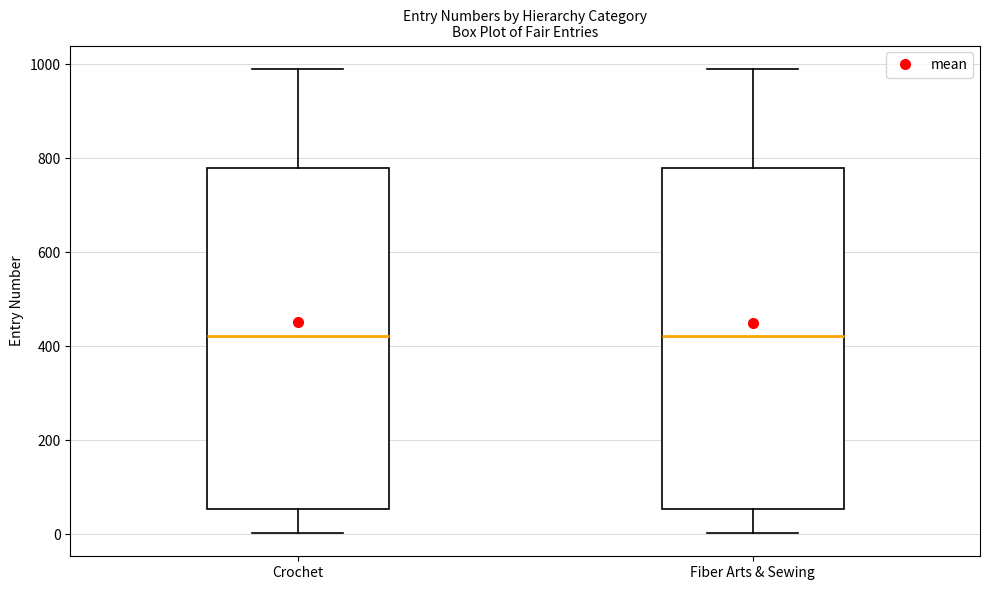

Where does the lower whisker of the box for Crochet end on the y-axis? The values are not printed on the chart, so give them approximately, as read against the axis.

0